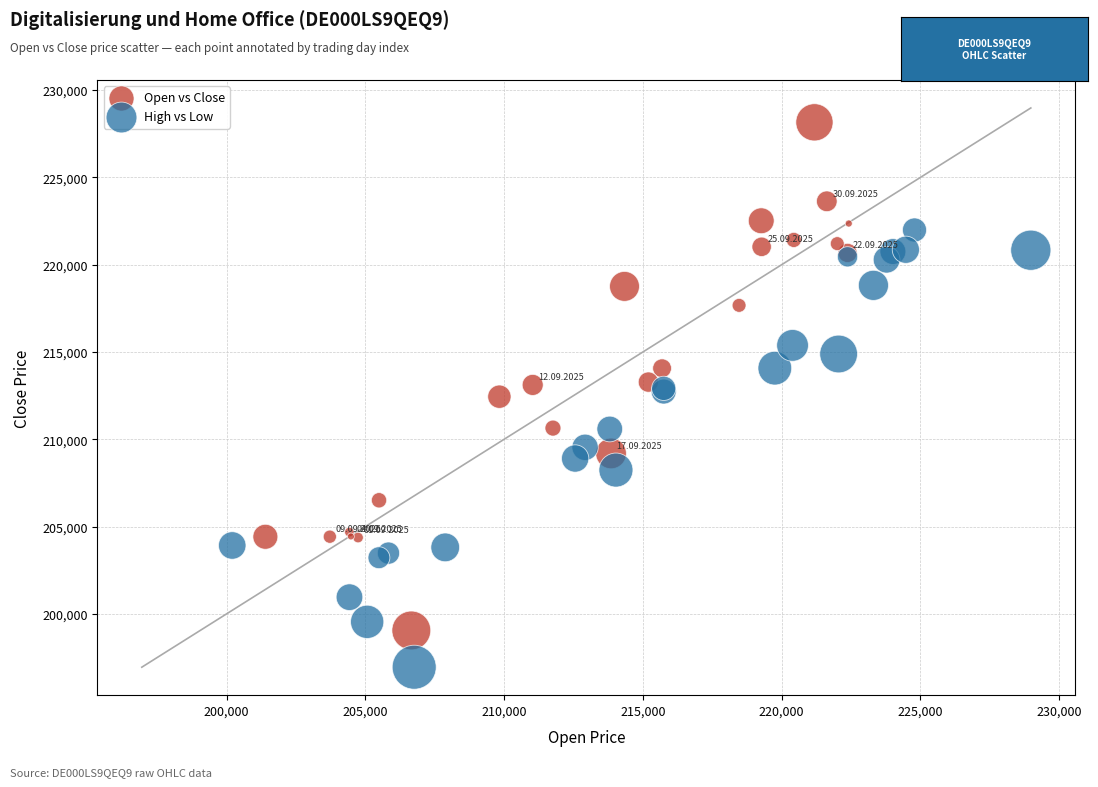

Which series has the widest spread of Y values?

Open vs Close